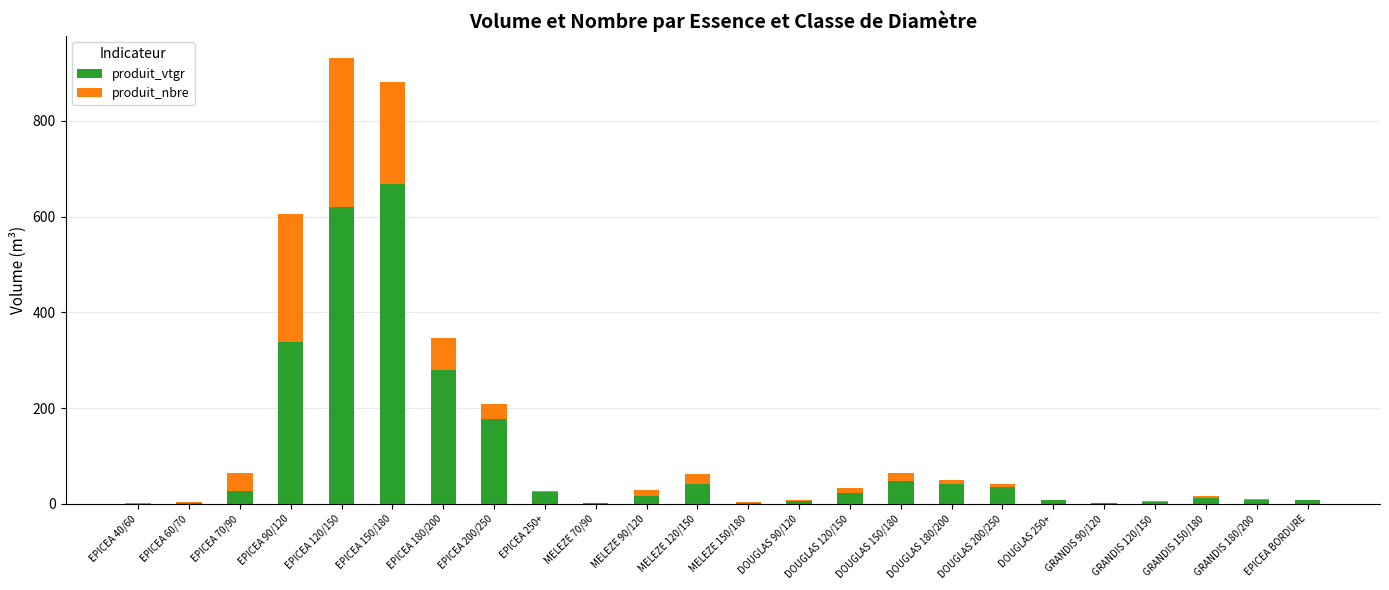

What is the highest value of the produit_vtgr series?

669.3